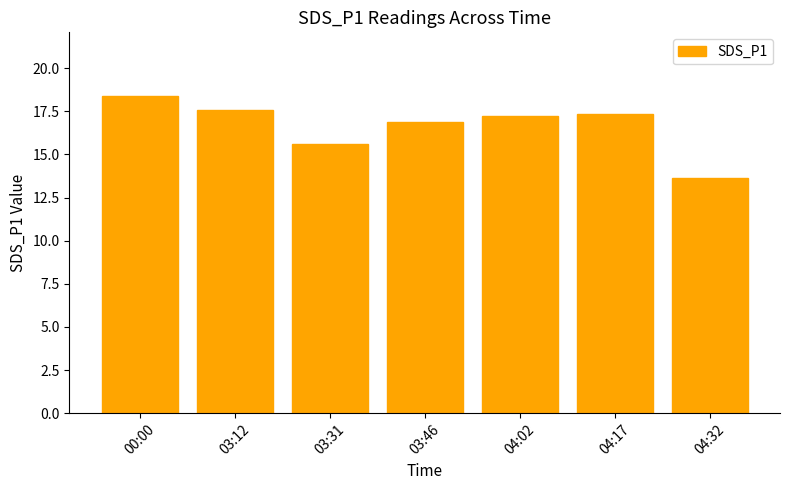

At which category does the chart reach its minimum across all series?

04:32